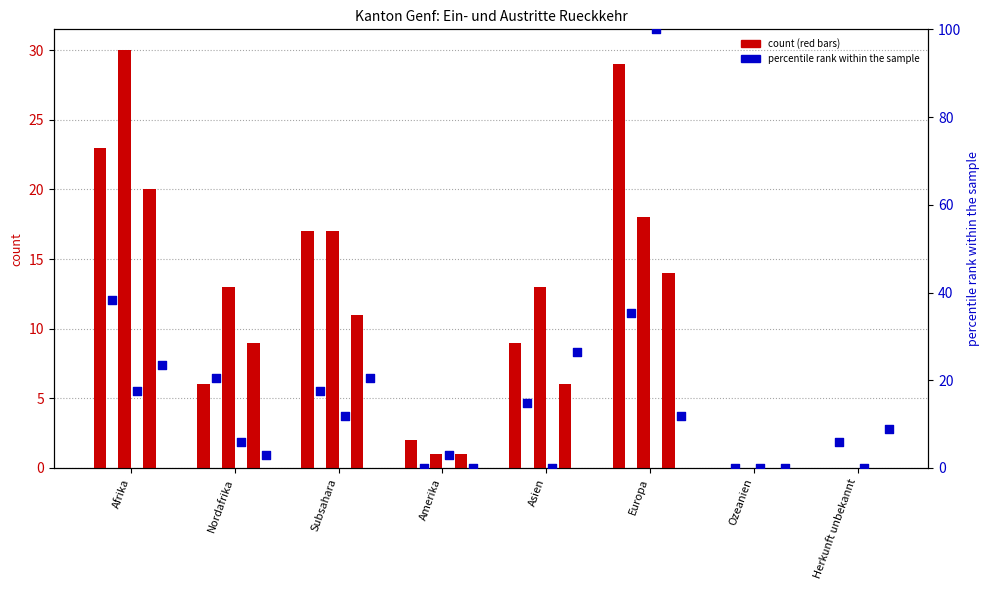

At which category is the sum across all series the highest?

Europa